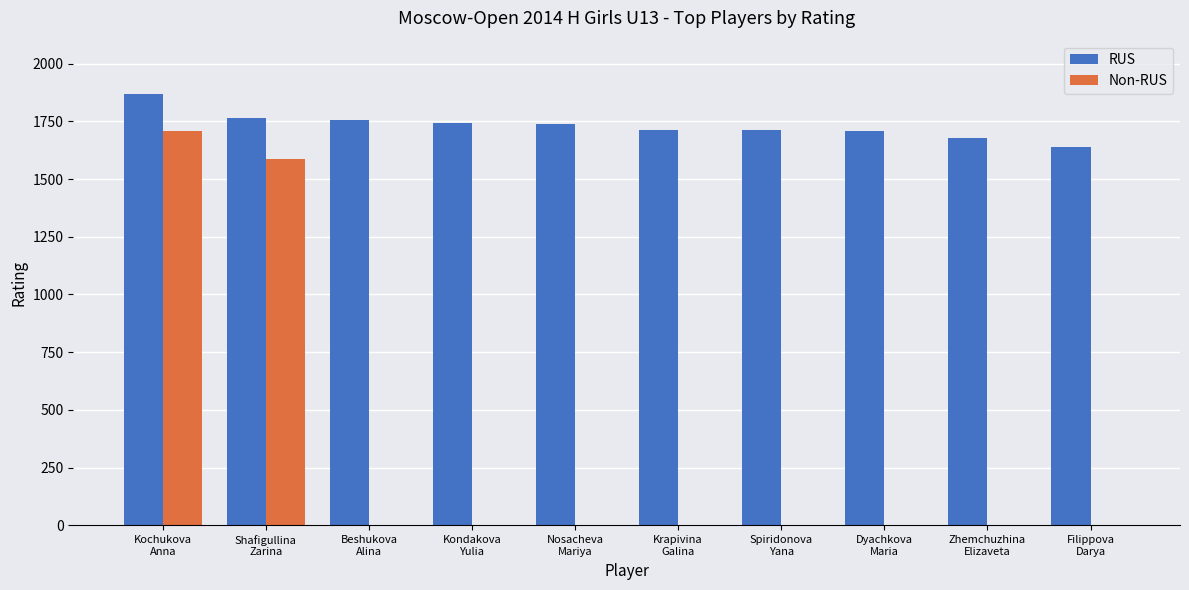

What is the sum of all Non-RUS values?

3295